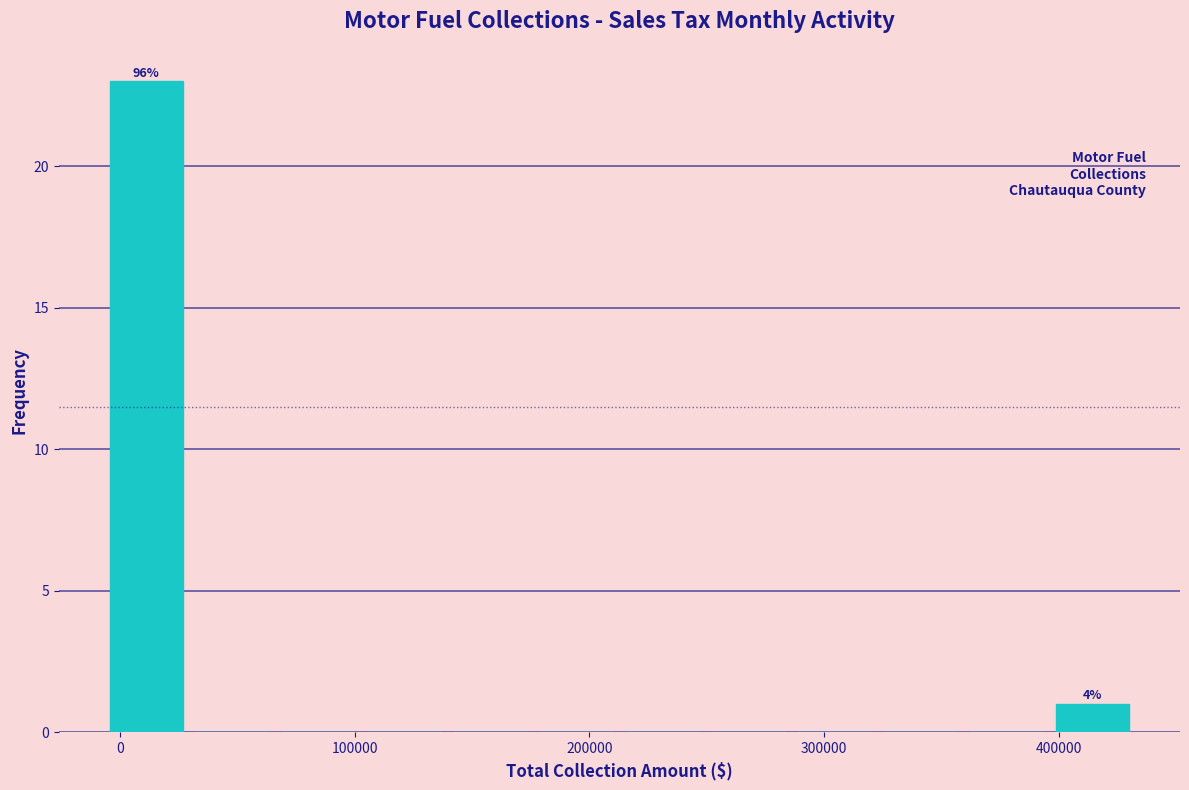

Around what value on the x-axis is the tallest bar? Give the approximate position of its centre, as read against the axis.

10000